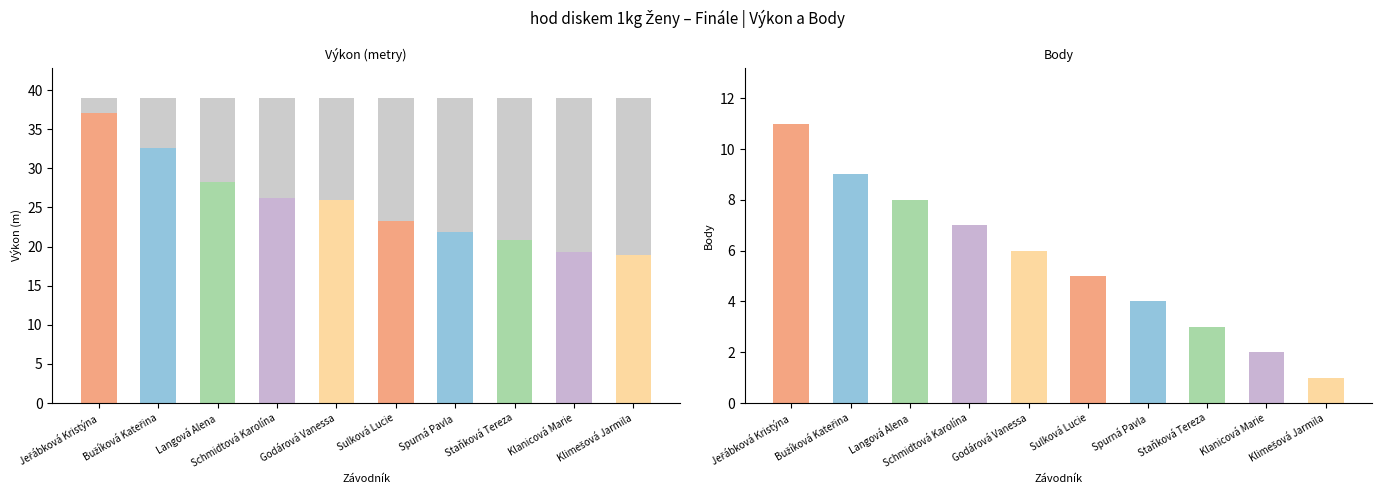

What is the greatest value displayed?

37.1